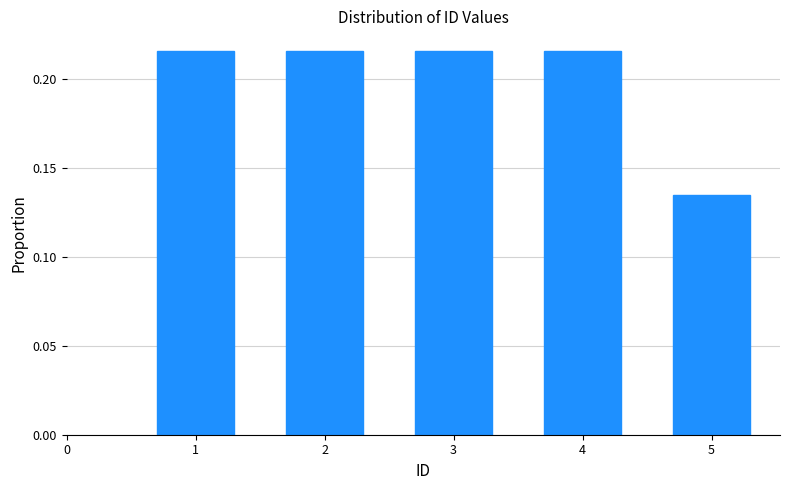

Which has a higher value, 5 or 4?

4